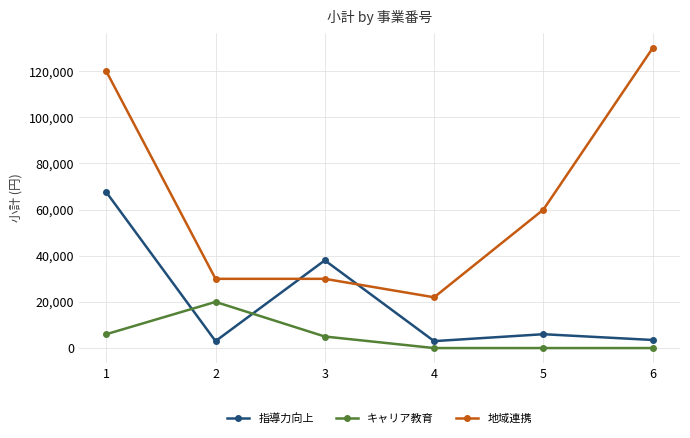

The キャリア教育 series shows 0 at 5. True or false?

True